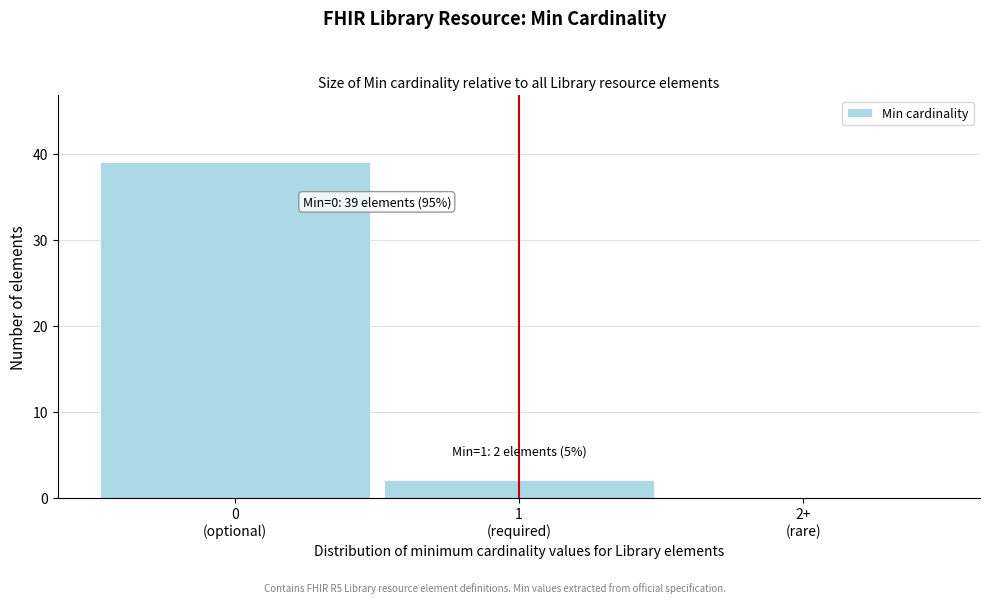

What is the greatest value displayed?

39